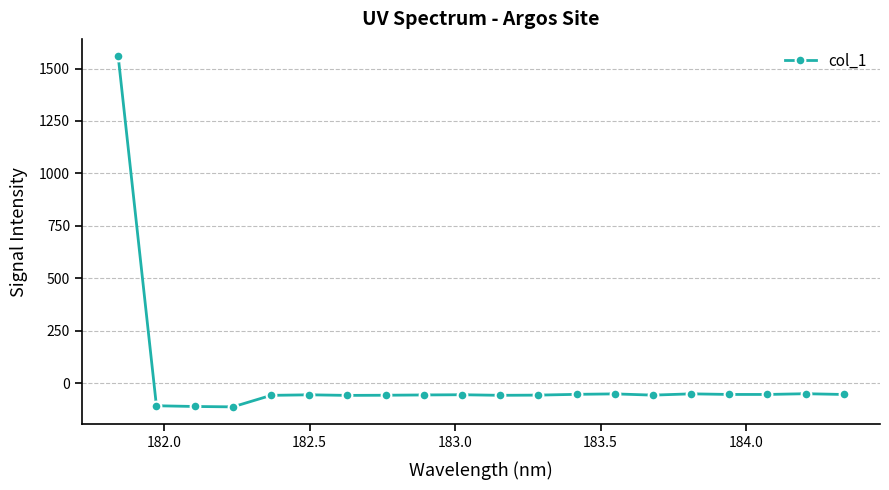

True or false: the data has more than 1 interior local peaks.

True